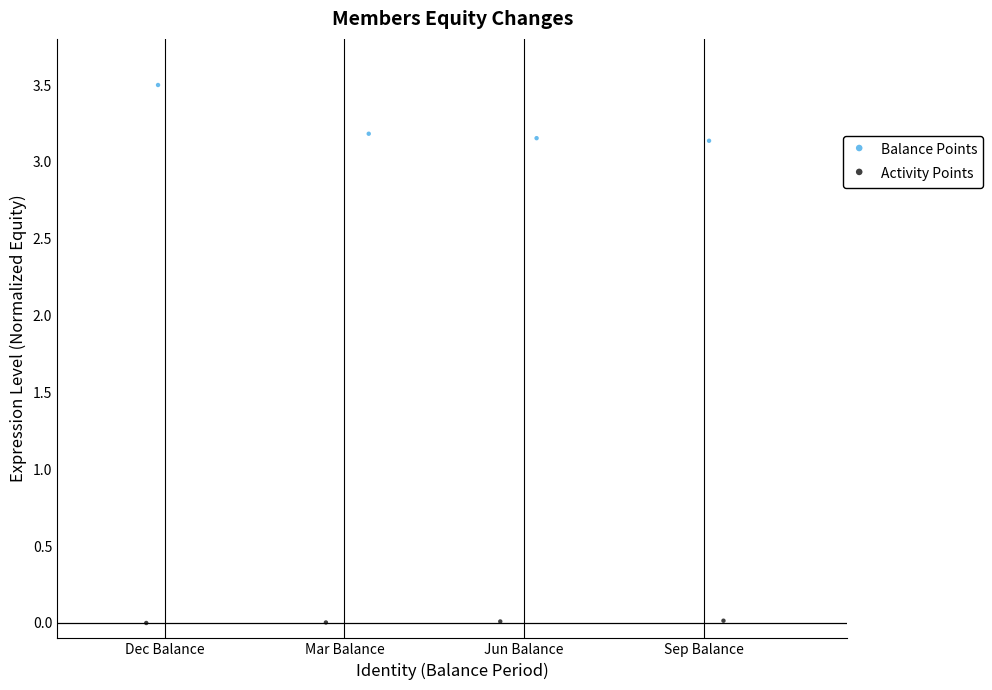

Which series contains the lowest Y value?

Activity Points